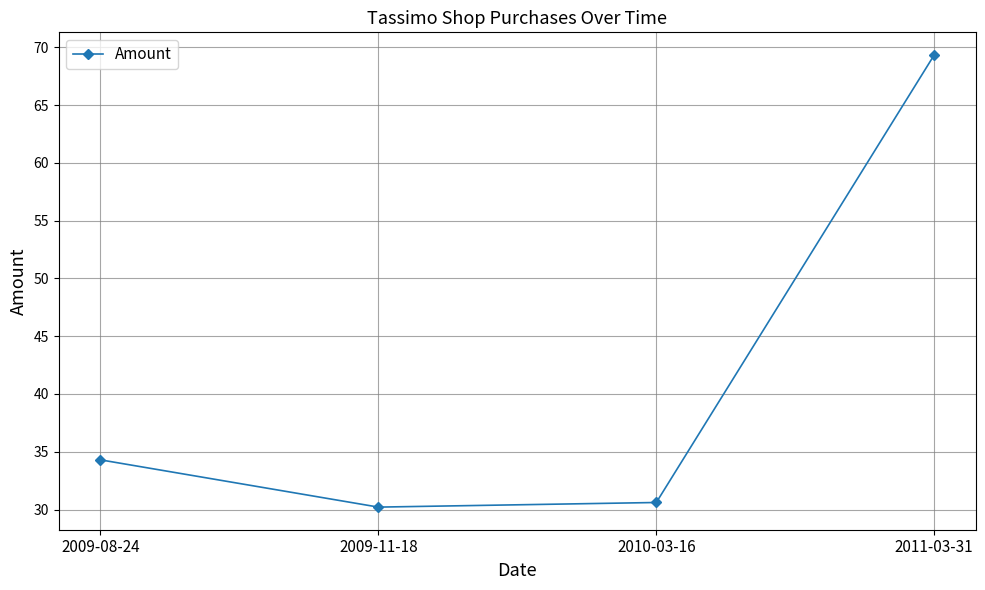

Does the chart have visible grid lines?

Yes